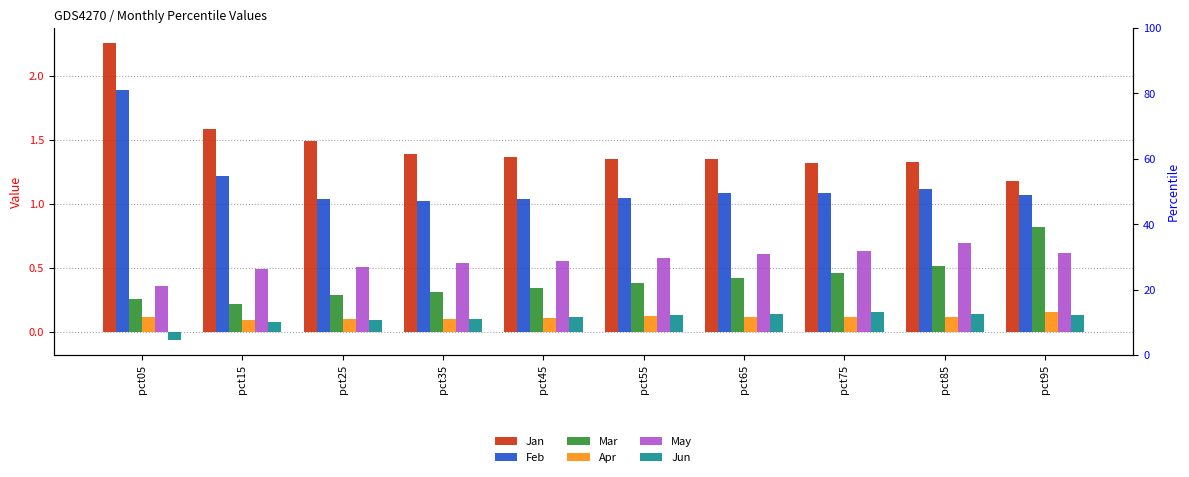

Is it true that Feb equals 0.3 at pct25?

False